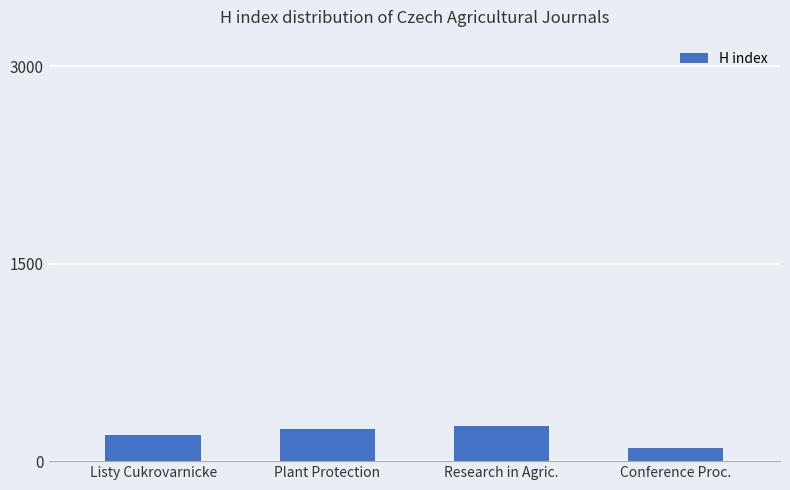

Approximately how many times larger is the value at Plant Protection compared to Listy Cukrovarnicke?

1.3